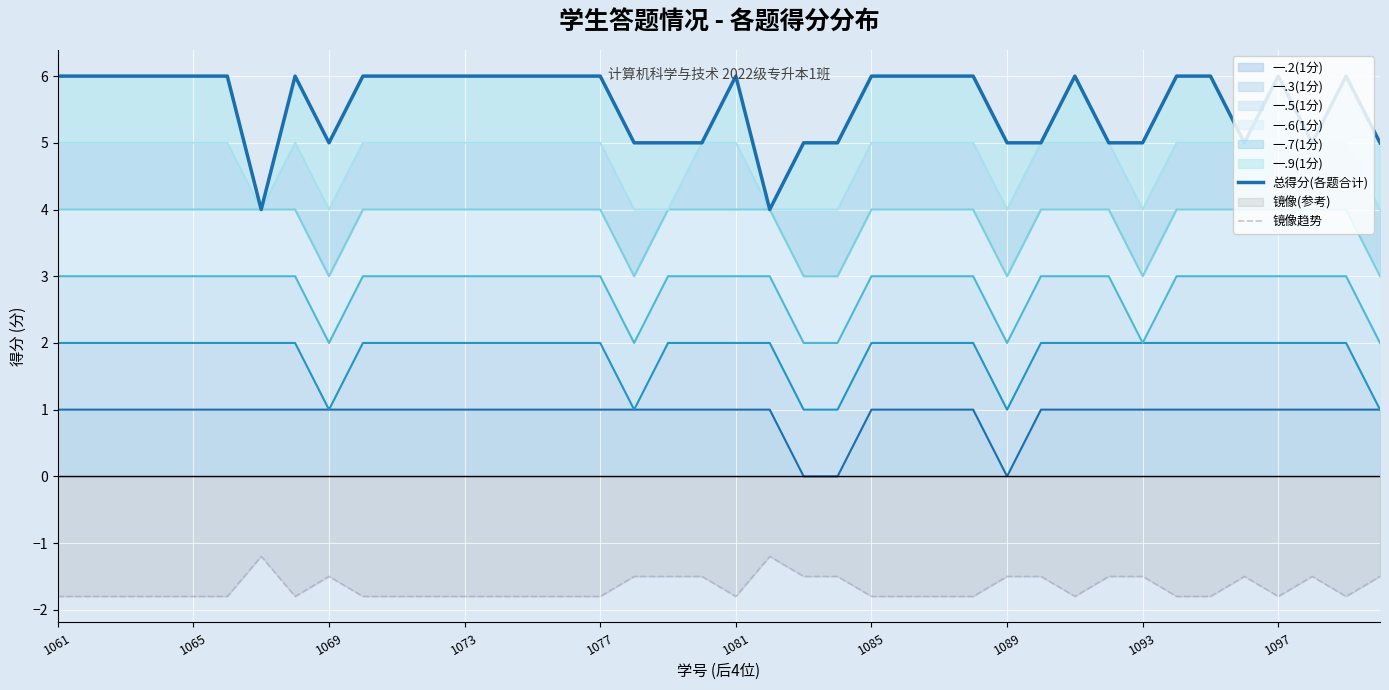

Reading left to right, extract all data points from this chart.

总得分(各题合计): 6.0	6.0	6.0	6.0	6.0	6.0	4.0	6.0	5.0	6.0	6.0	6.0	6.0	6.0	6.0	6.0	6.0	5.0	5.0	5.0	6.0	4.0	5.0	5.0	6.0	6.0	6.0	6.0	5.0	5.0	6.0	5.0	5.0	6.0	6.0	5.0	6.0	5.0	6.0	5.0
镜像趋势: -1.8	-1.8	-1.8	-1.8	-1.8	-1.8	-1.2	-1.8	-1.5	-1.8	-1.8	-1.8	-1.8	-1.8	-1.8	-1.8	-1.8	-1.5	-1.5	-1.5	-1.8	-1.2	-1.5	-1.5	-1.8	-1.8	-1.8	-1.8	-1.5	-1.5	-1.8	-1.5	-1.5	-1.8	-1.8	-1.5	-1.8	-1.5	-1.8	-1.5